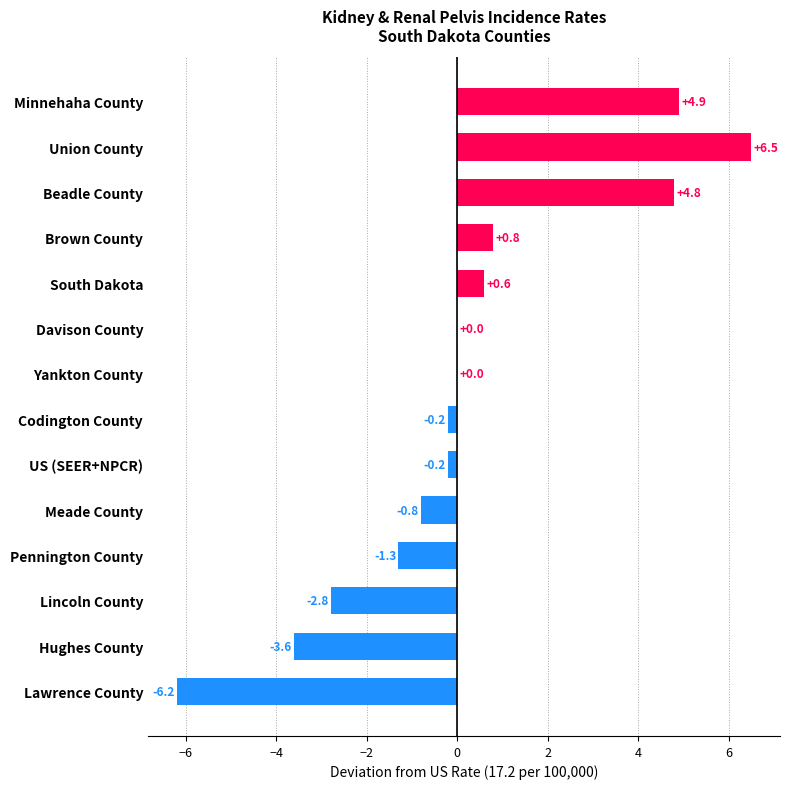

Are the bars grouped side by side (vs. stacked)?

No